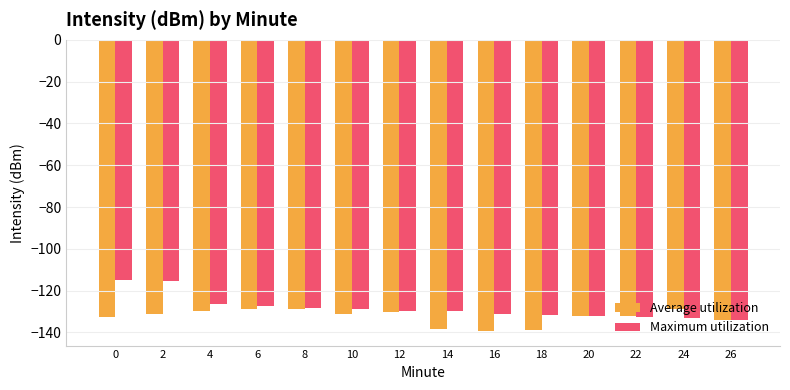

Which series has the widest spread of values?

Maximum utilization